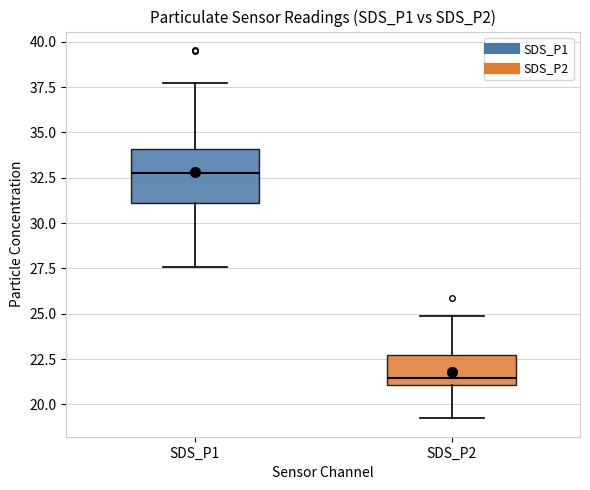

Where is the lower edge of the box for SDS_P1 on the y-axis? The values are not printed on the chart, so give them approximately, as read against the axis.

31.0